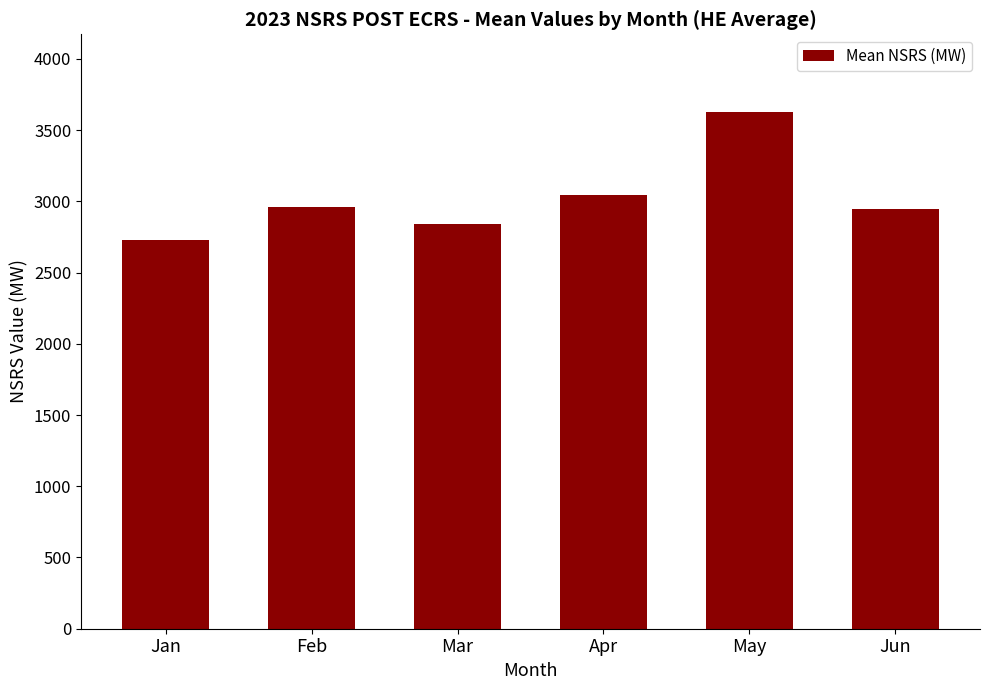

Where does the data first go above 2958?

Feb